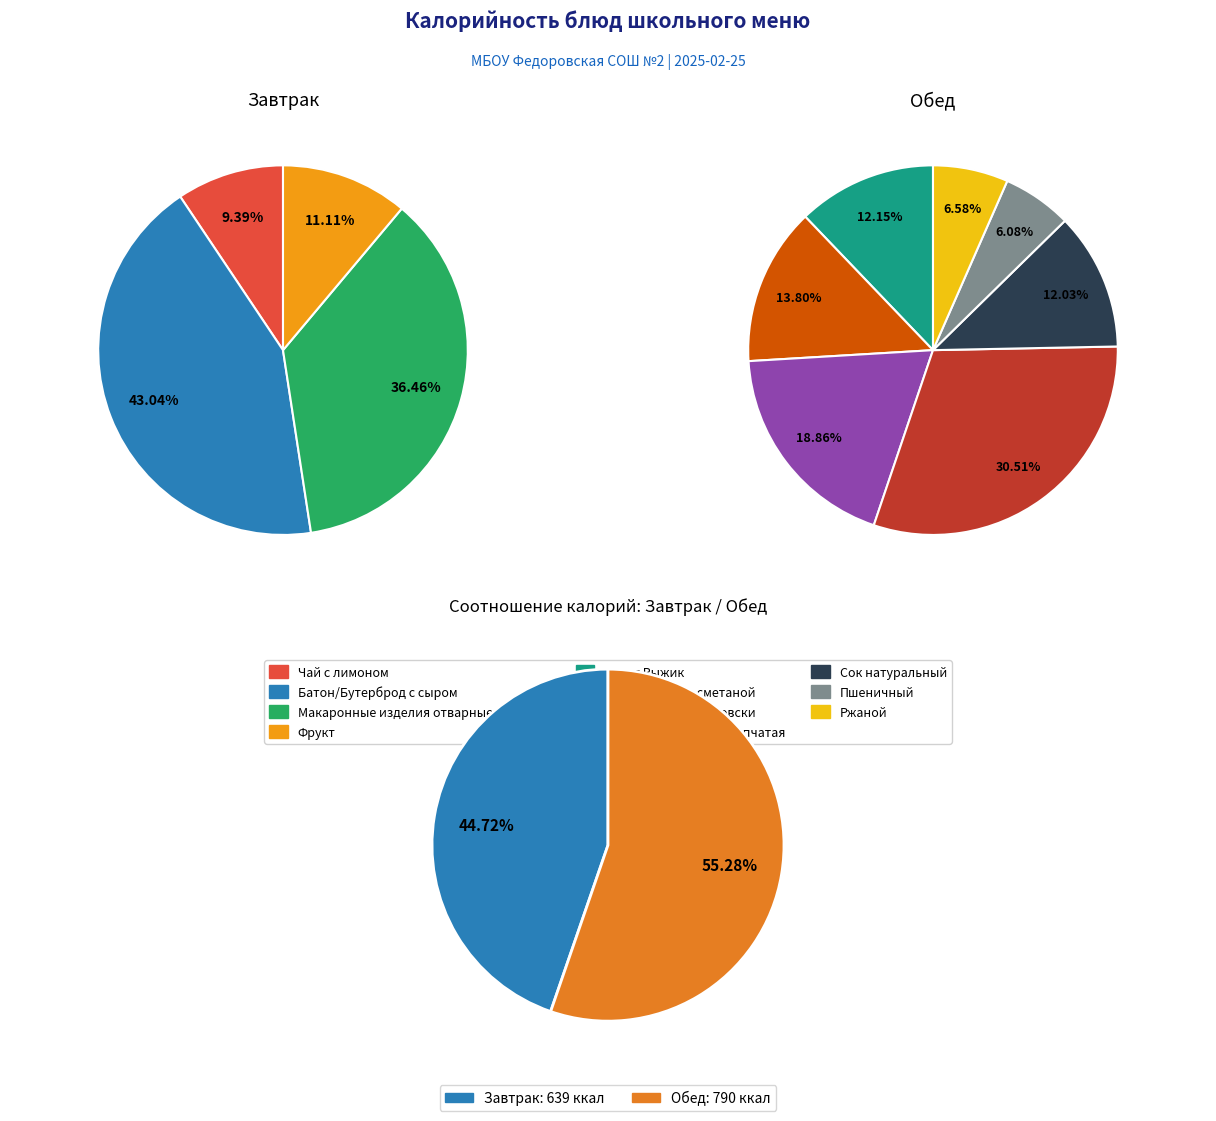

Count the number of slices in the pie.

11